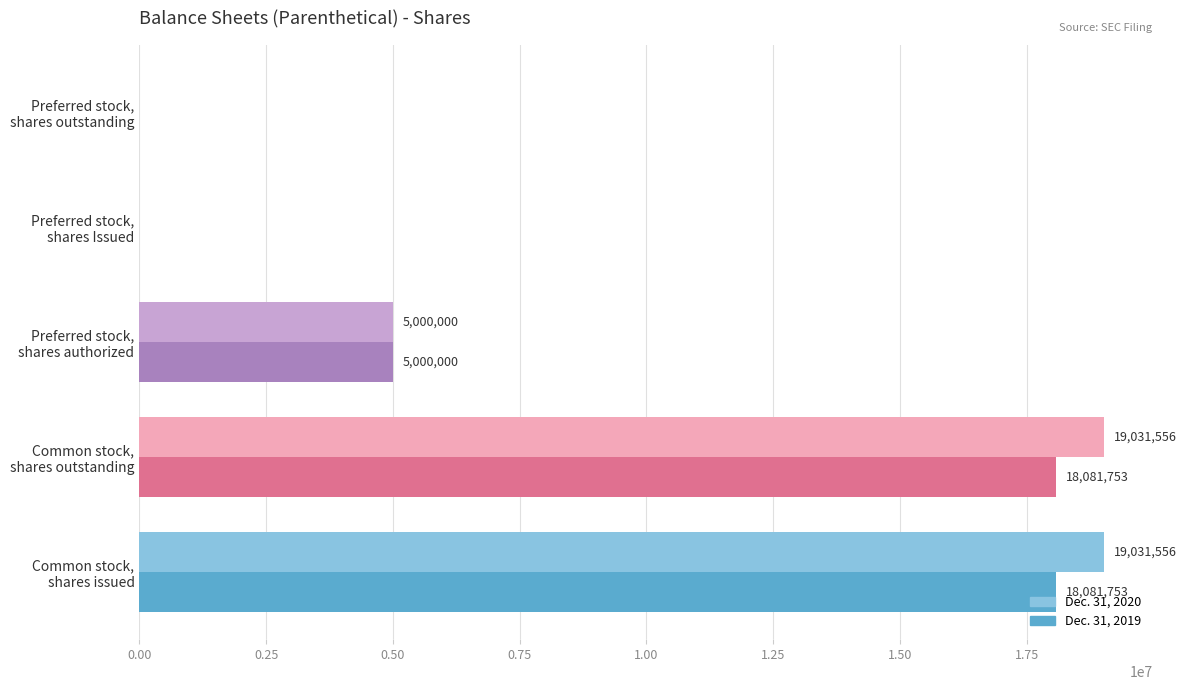

What is the sum of all Dec. 31, 2019 values?

41163506